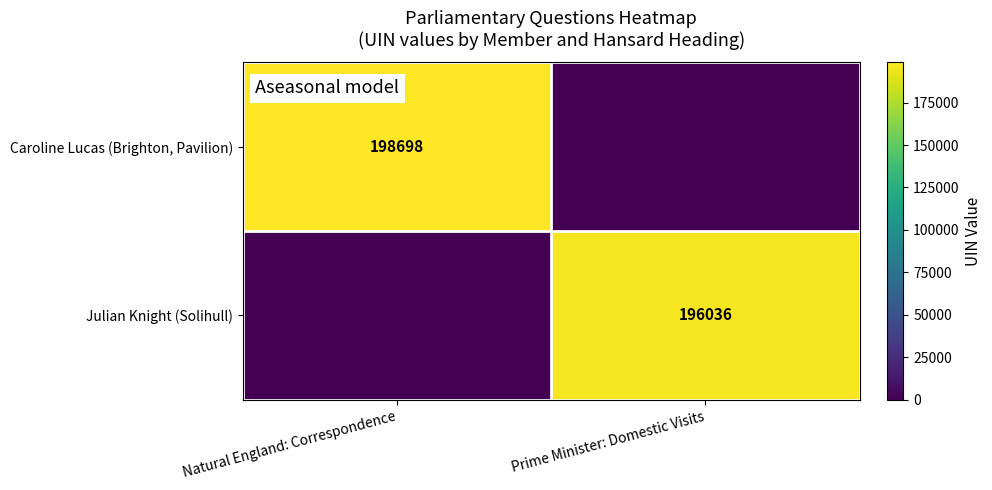

The Caroline Lucas (Brighton, Pavilion) series shows 198698 at Natural England: Correspondence. True or false?

True